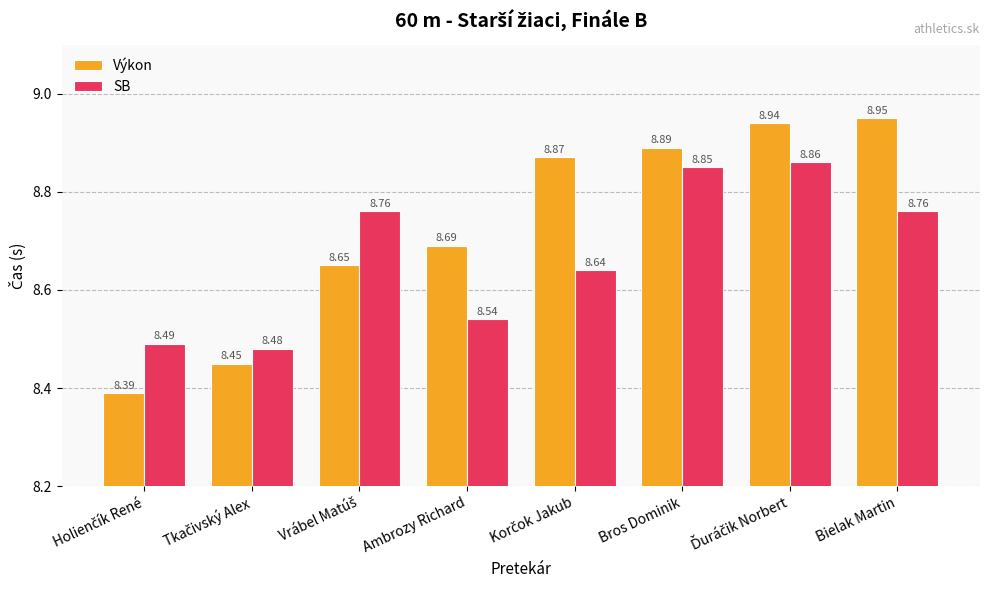

Which category has the highest value across all series?

Bielak Martin